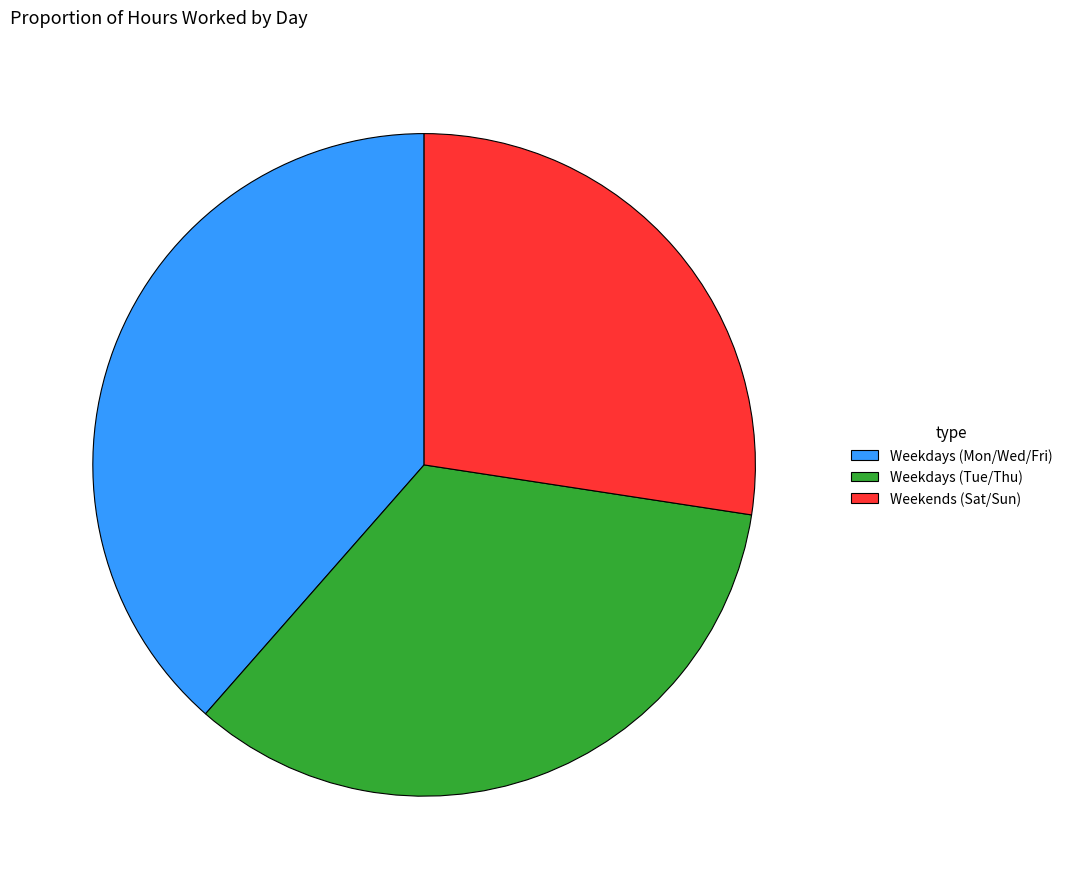

Between Weekdays (Tue/Thu) and Weekends (Sat/Sun), which is larger?

Weekdays (Tue/Thu)